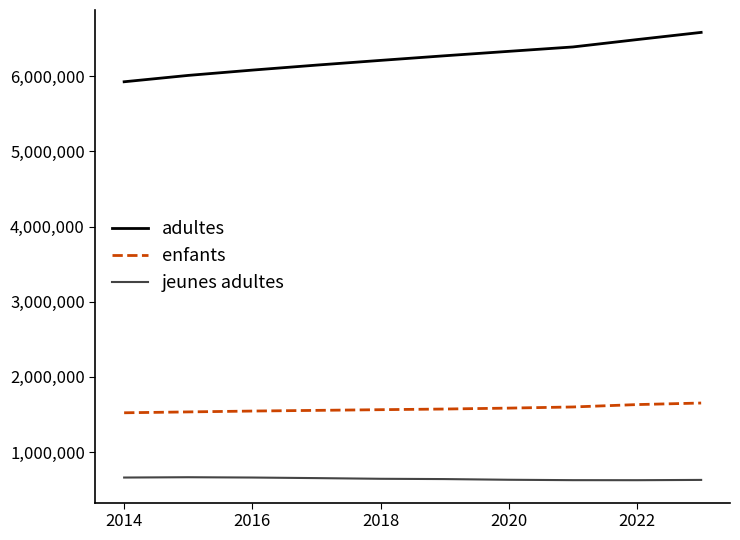

What is the minimum value for jeunes adultes?

624108